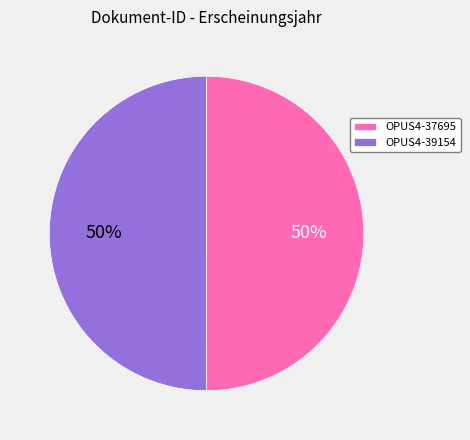

What percentage is the OPUS4-39154 slice, to the nearest percent?

50%